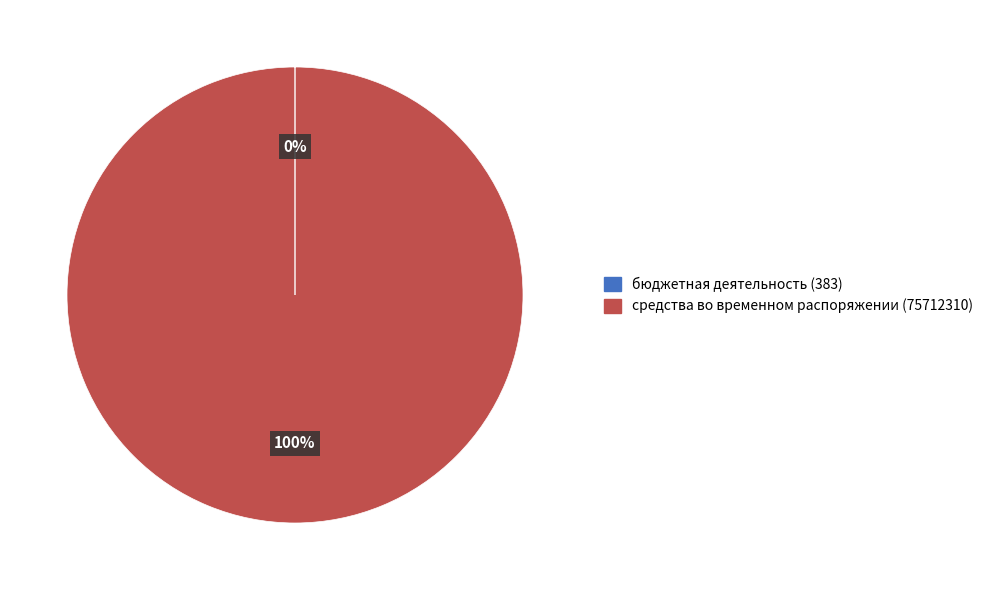

What is the largest slice in the pie chart?

средства во временном распоряжении